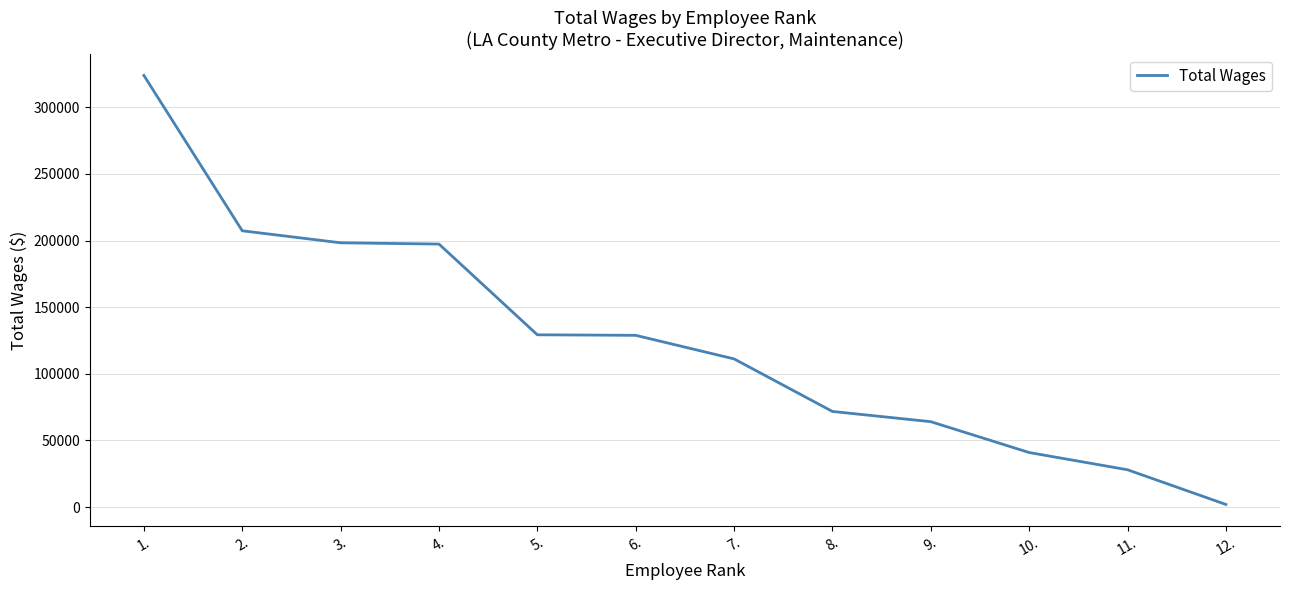

Does the chart have visible grid lines?

Yes